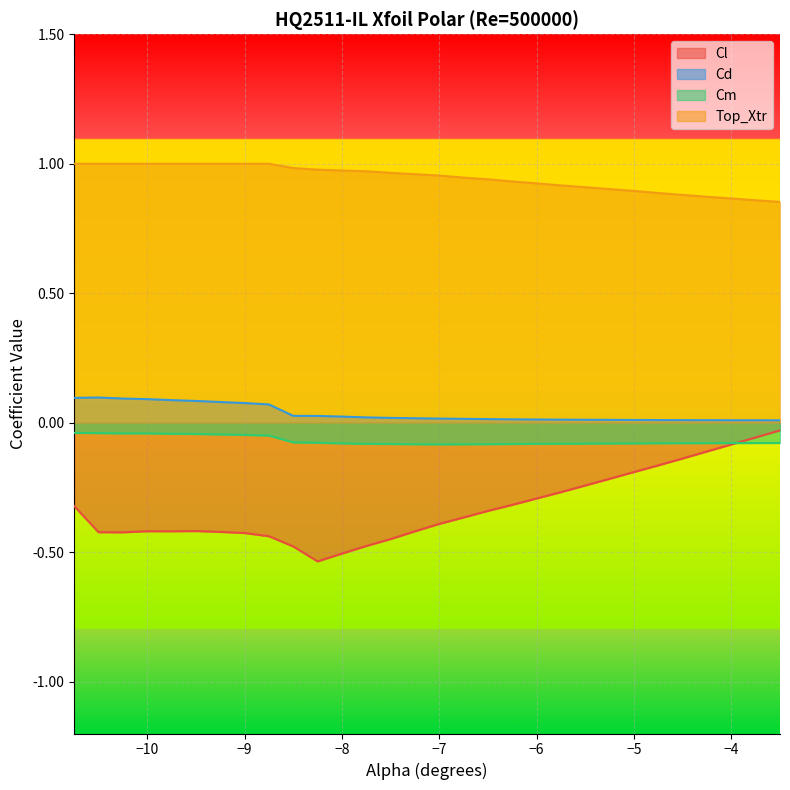

True or false: Top_Xtr and Cd cross at least once.

False